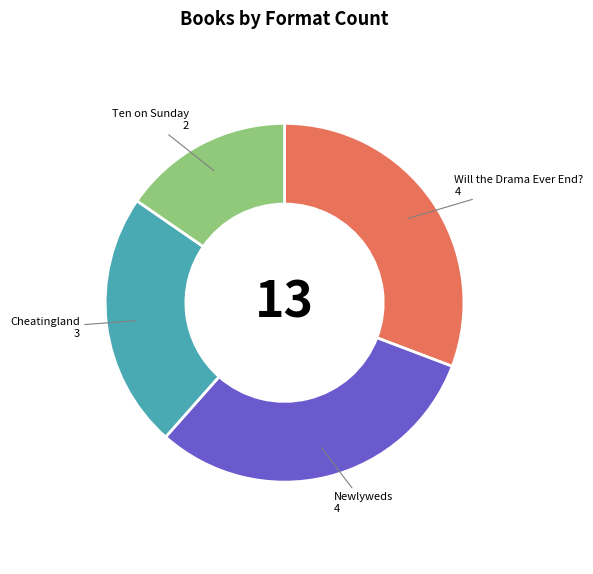

Is the sum of Cheatingland and Will the Drama Ever End? greater than half?

Yes